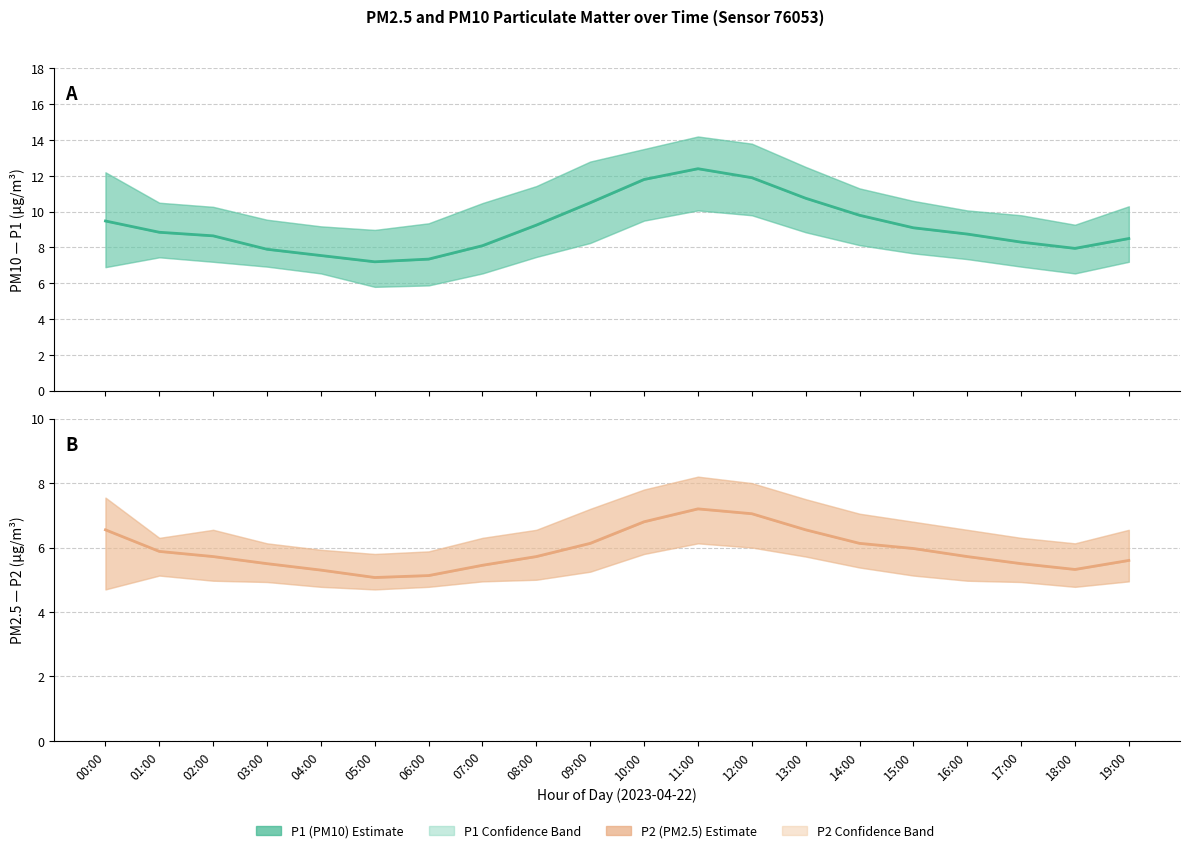

Reading left to right, what are all the values shown in this chart?

P1 (PM10 estimate): 9.5	8.8	8.7	7.9	7.5	7.2	7.3	8.1	9.2	10.5	11.8	12.4	11.9	10.8	9.8	9.1	8.8	8.3	8.0	8.5
P2 (PM2.5 estimate): 6.5	5.9	5.7	5.5	5.3	5.1	5.1	5.5	5.7	6.1	6.8	7.2	7.0	6.5	6.1	6.0	5.7	5.5	5.3	5.6